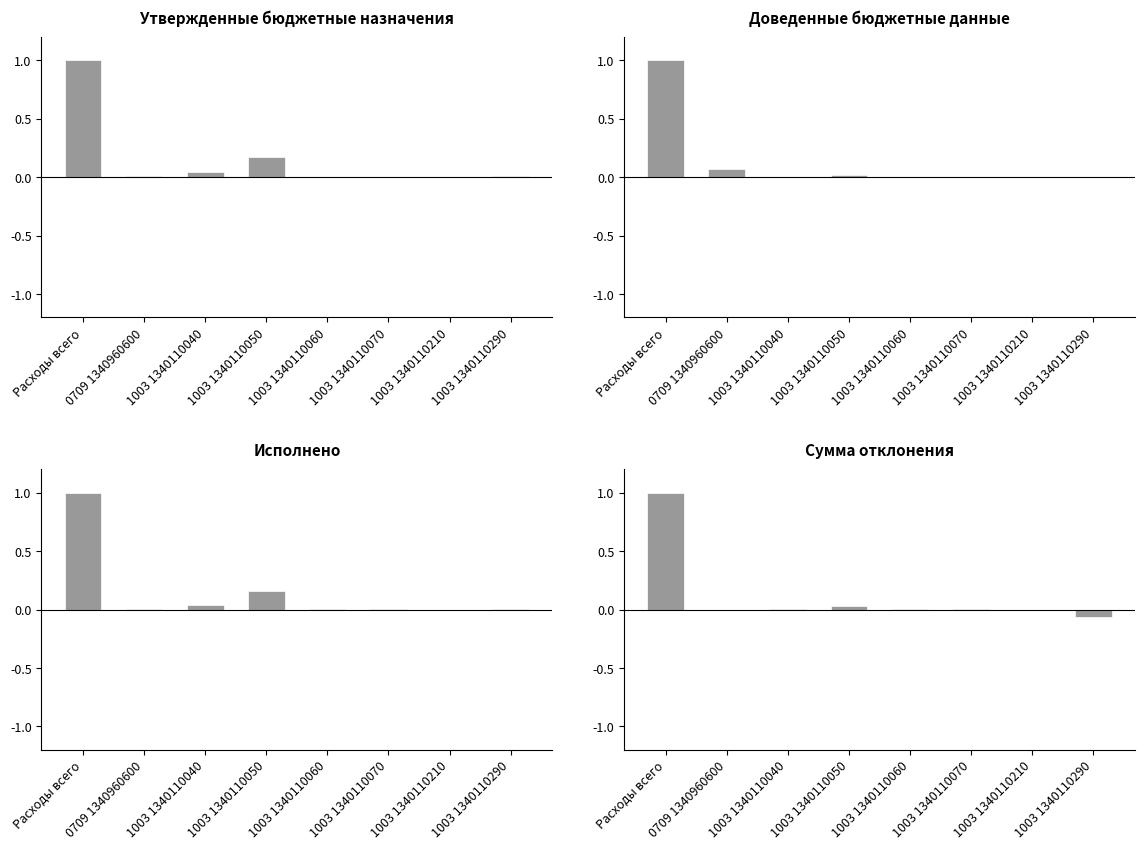

Reading left to right, extract all data points from this chart.

Утверждено: 1.0	0.0	0.0	0.2	0.0	0.0	0.0	0.0
Доведено: 1.0	0.1	0.0	0.0	0.0	0.0	0.0	0.0
Исполнено: 1.0	0.0	0.0	0.2	0.0	0.0	0.0	0.0
Отклонение: 1.0	0.0	0.0	0.0	0.0	0.0	0.0	-0.1